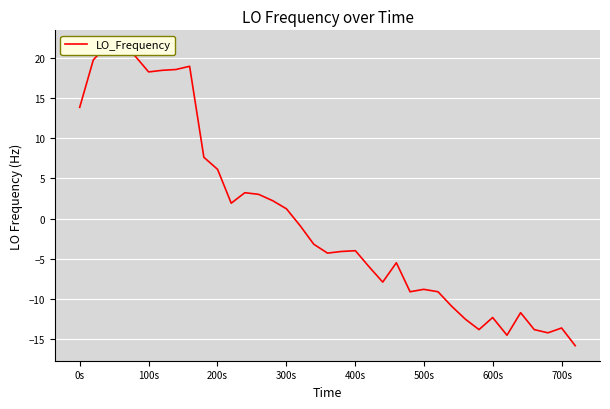

What is the difference between the second highest and second lowest values?

35.5